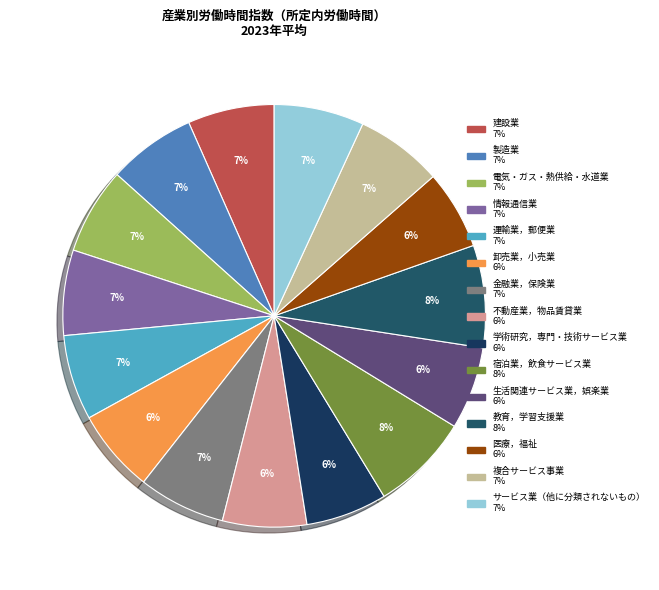

How many segments does this pie chart have?

15